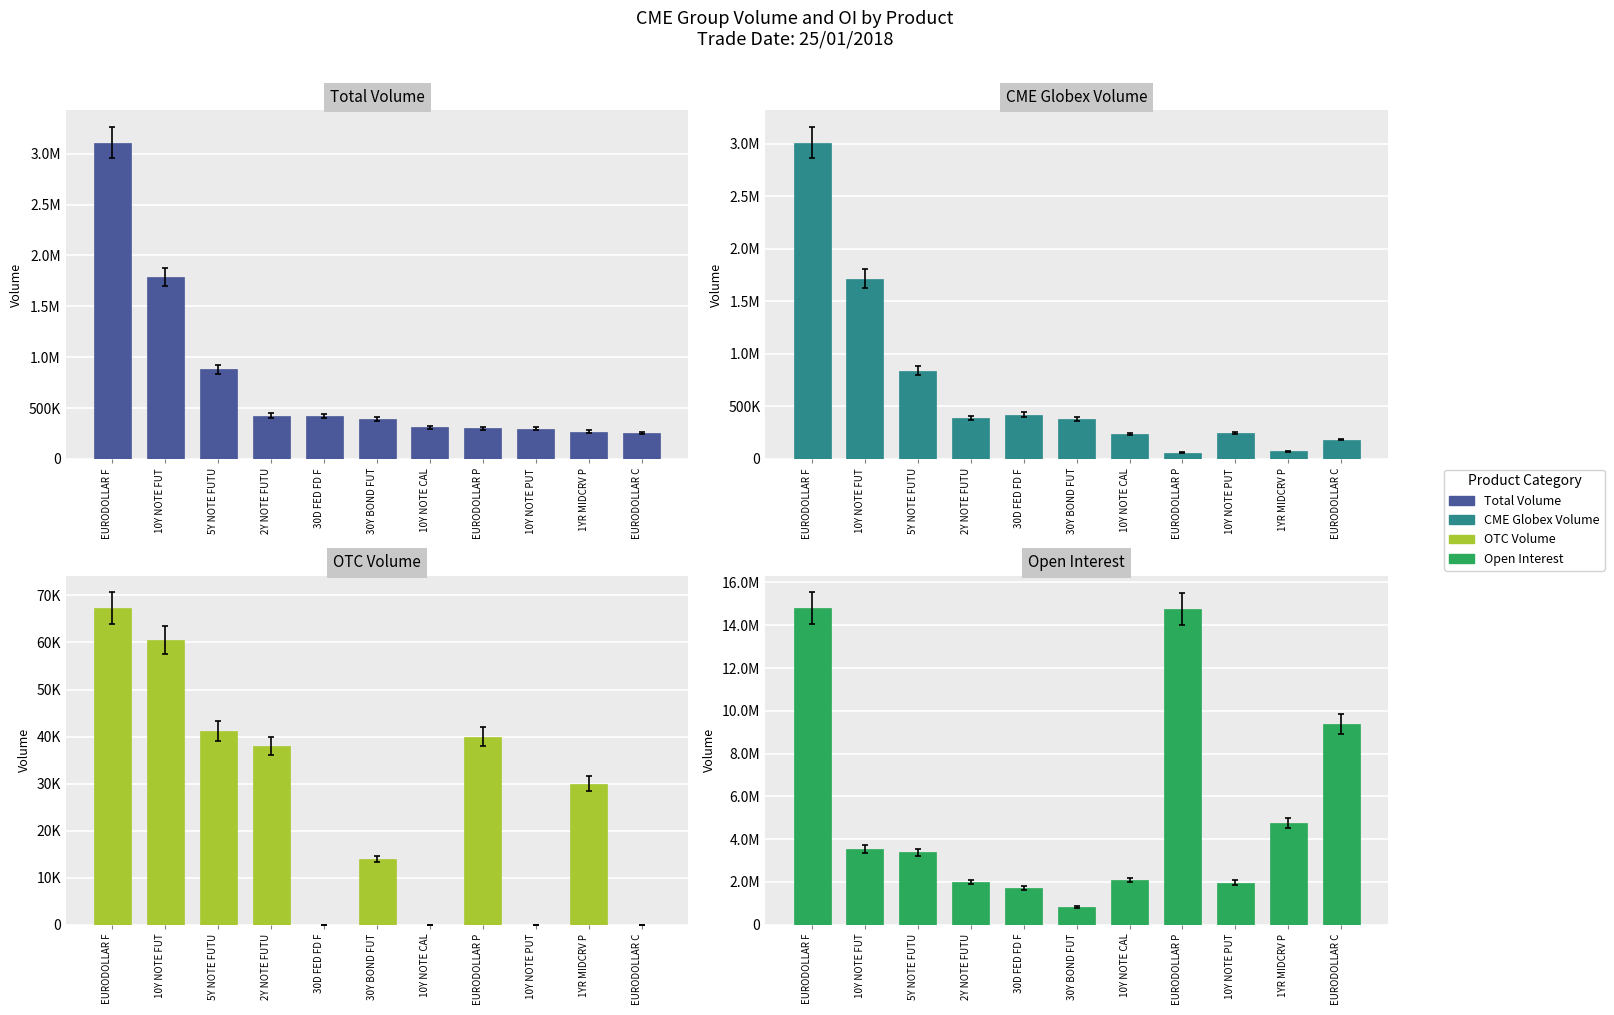

What is the value of the Total Volume bar at the 5th from the left?

421273